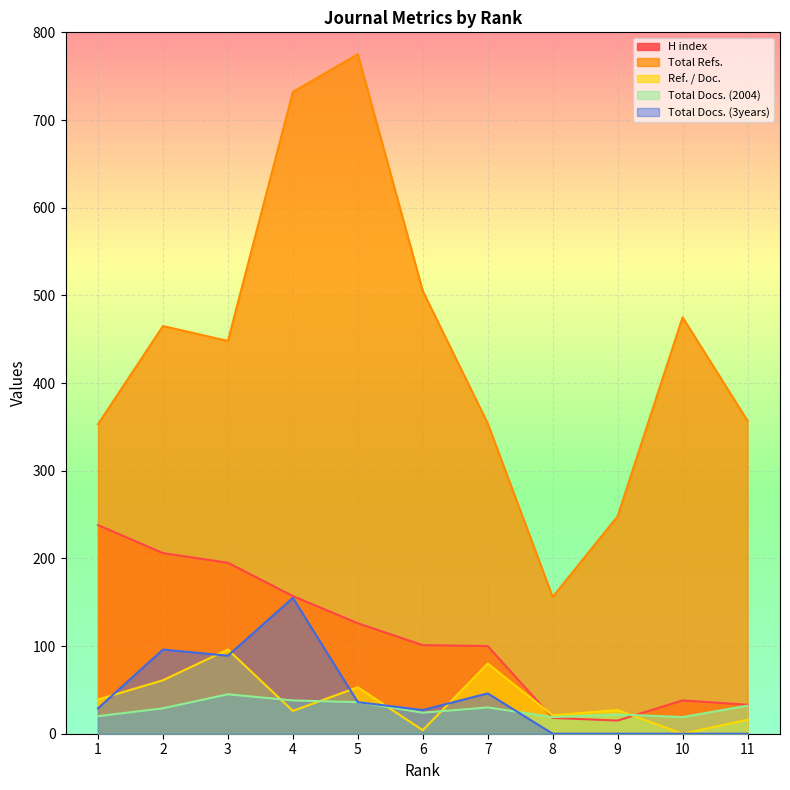

At which label does Ref. / Doc. reach its peak?

3